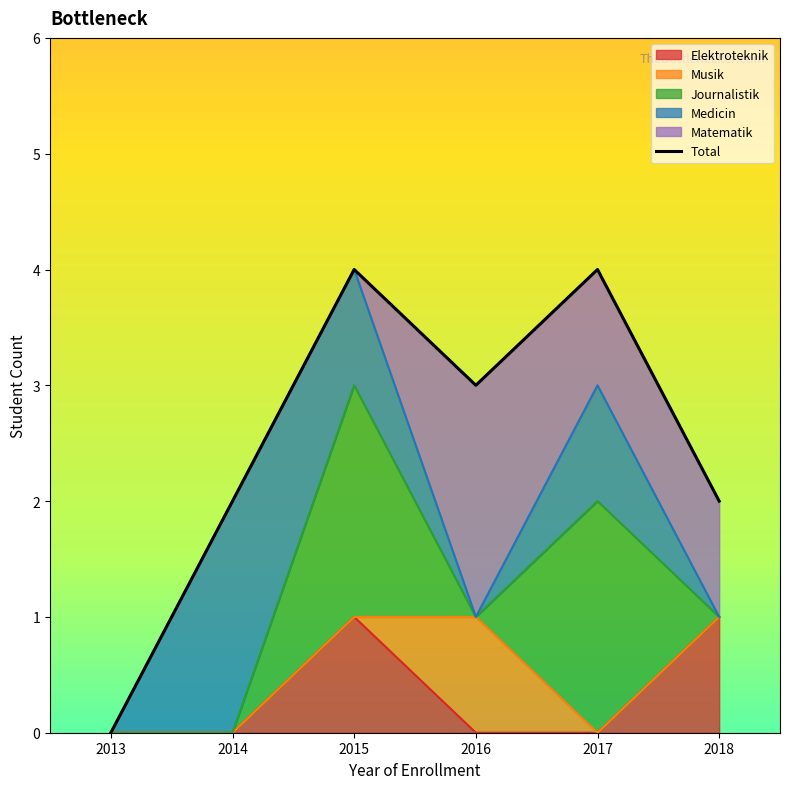

Reading right to left, what are all the values shown in this chart?

2018=2	2017=4	2016=3	2015=4	2014=2	2013=0